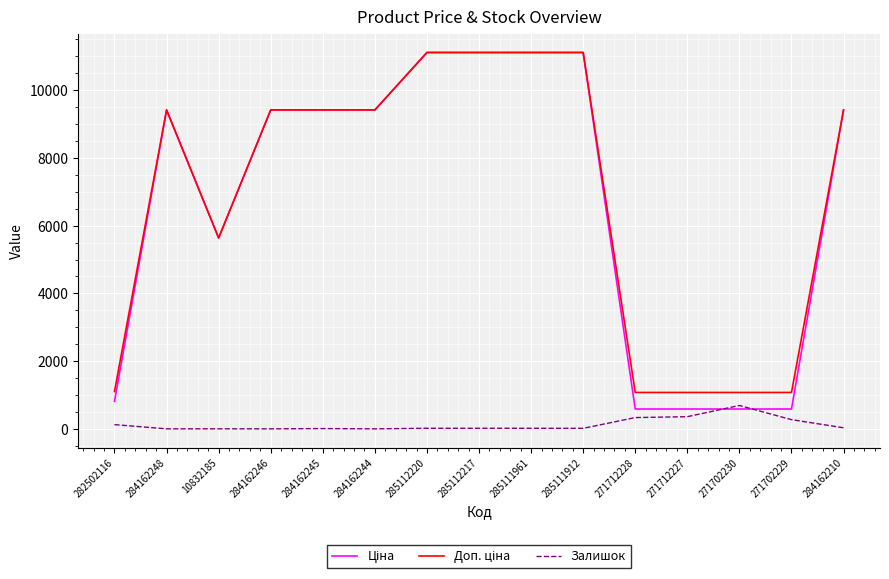

What is the spread (max minus min) of values at 271702230?

488.5